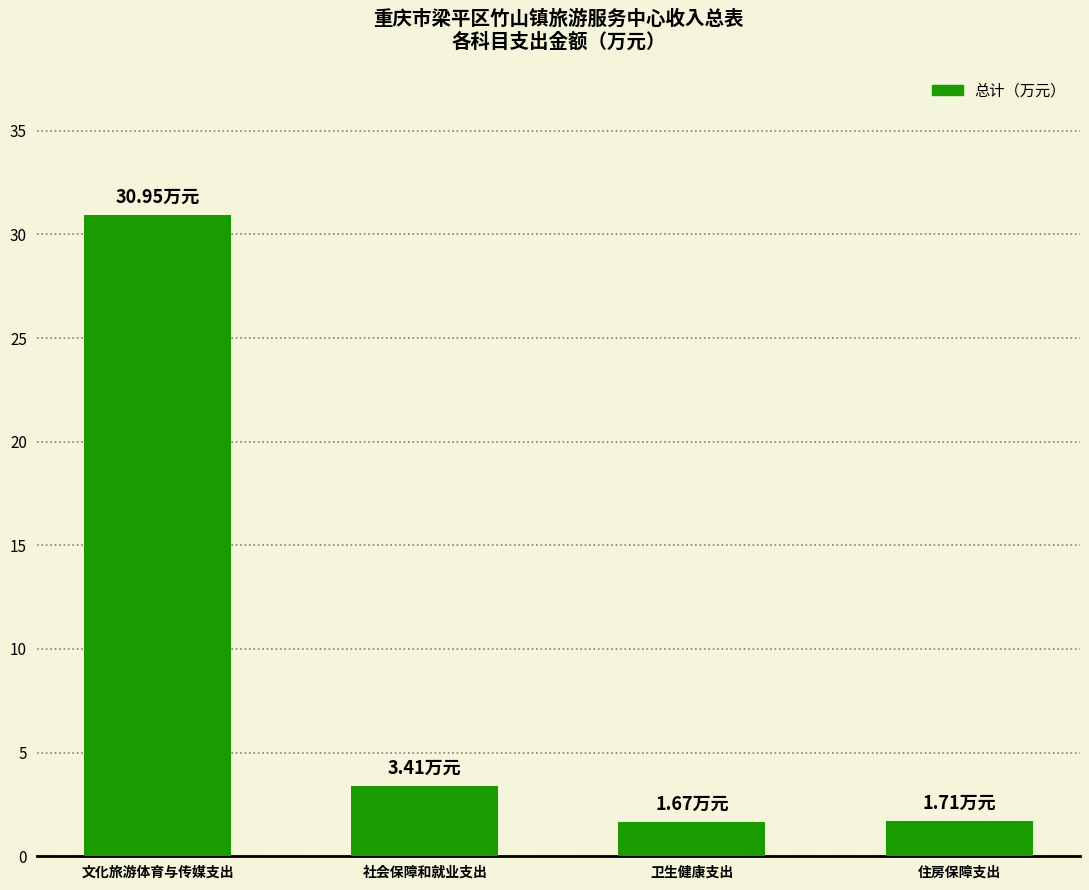

At which label does the data first exceed 3?

文化旅游体育与传媒支出